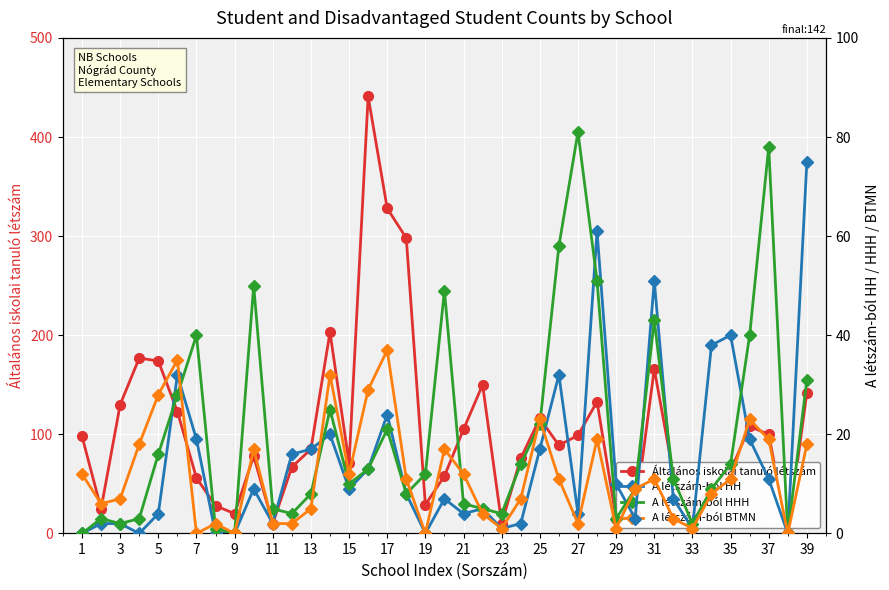

The Általános iskolai tanuló létszám series shows 142 at 39. True or false?

True